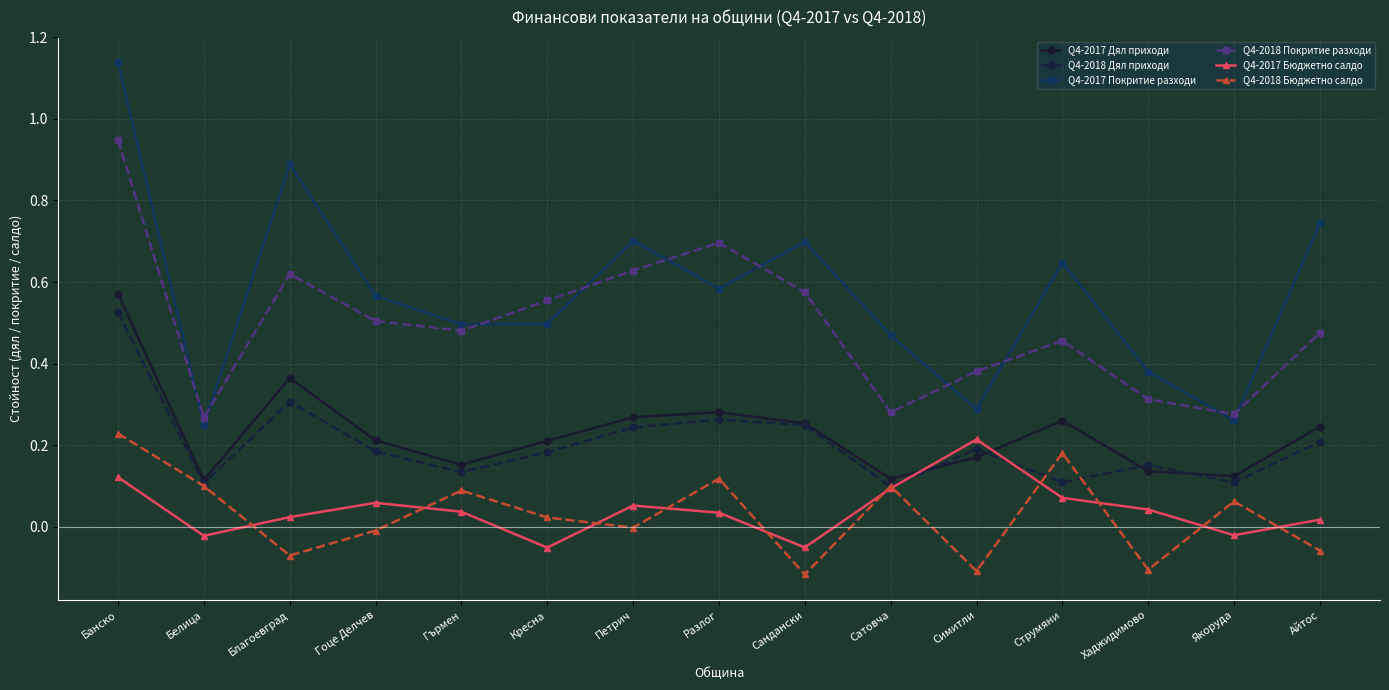

The Q4-2018 Дял приходи series shows 0.2 at Айтос. True or false?

True